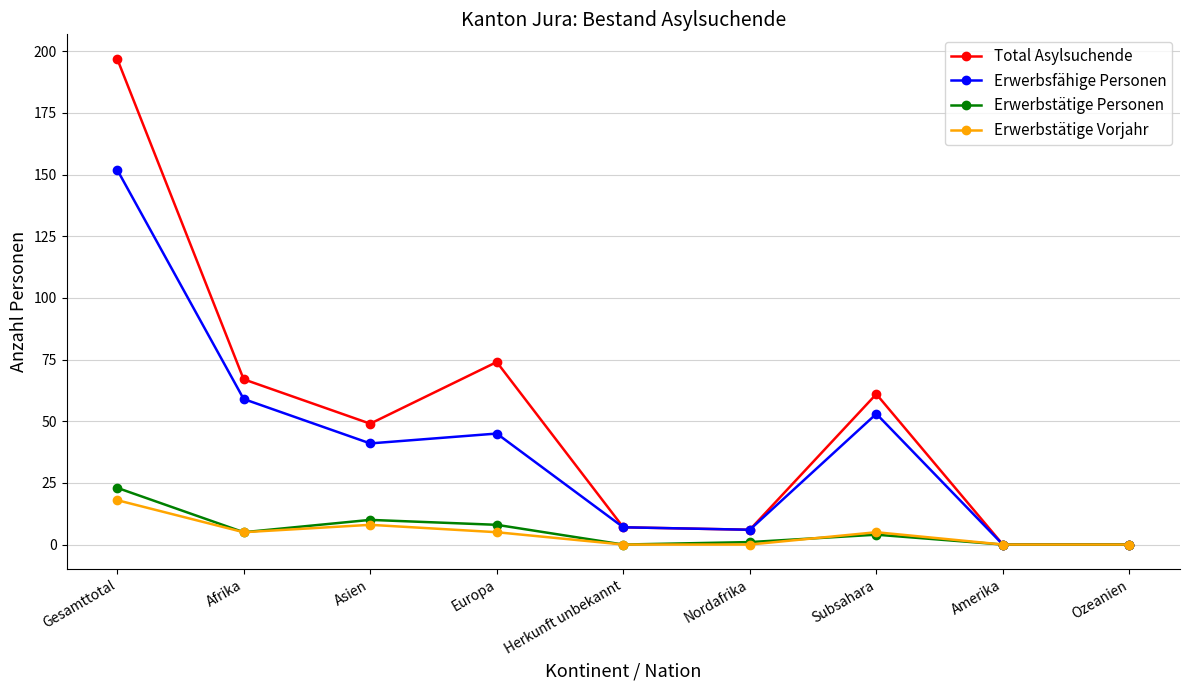

Which series changed the most between Asien and Amerika?

Total Asylsuchende